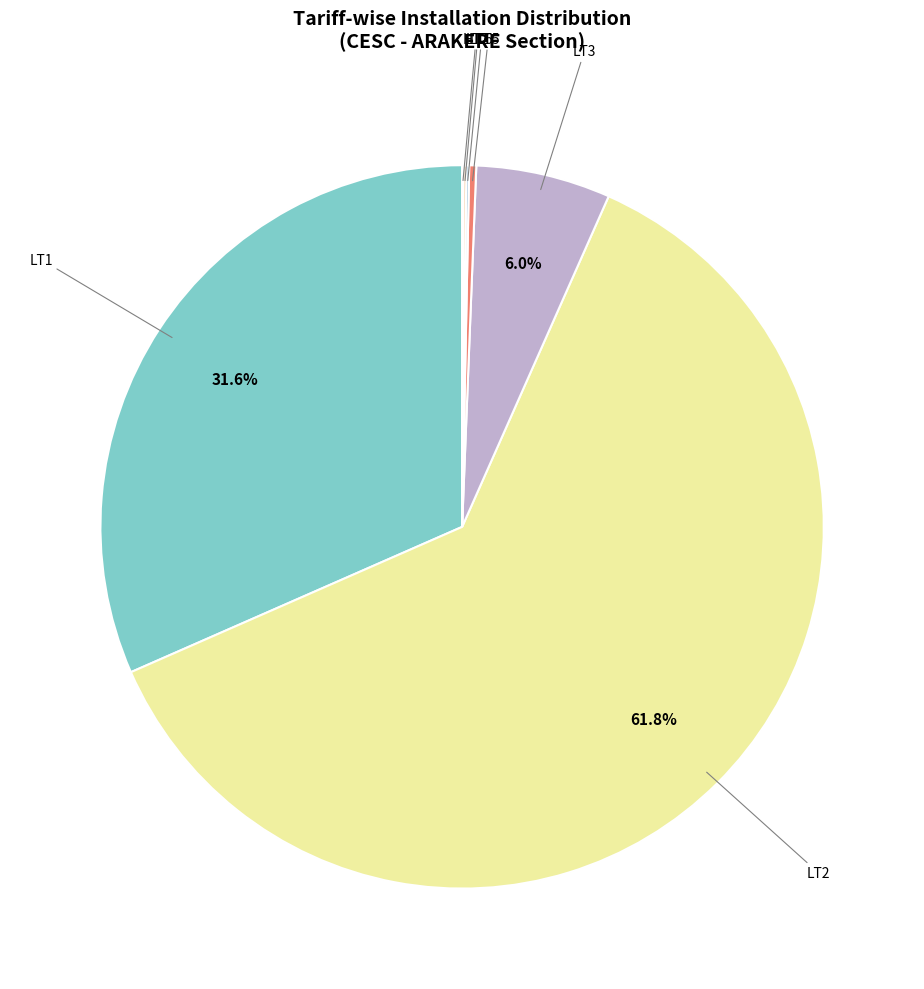

To the nearest percent, what is the average slice percentage?

14%